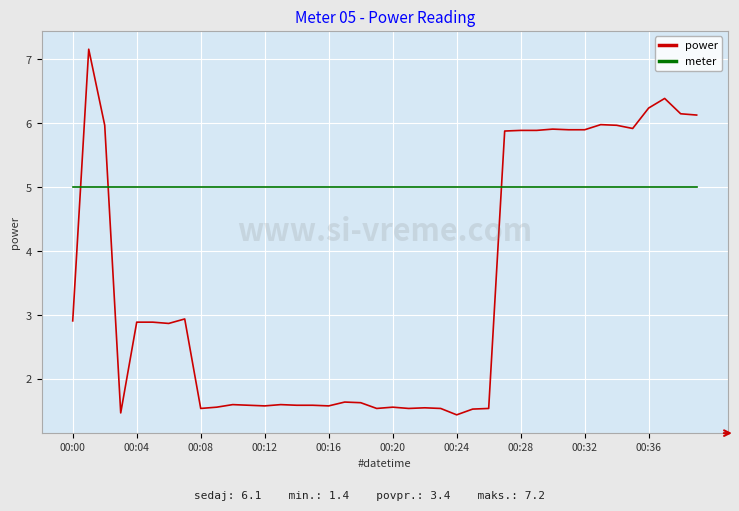

Which series ends up on top after the final intersection of meter and power?

power